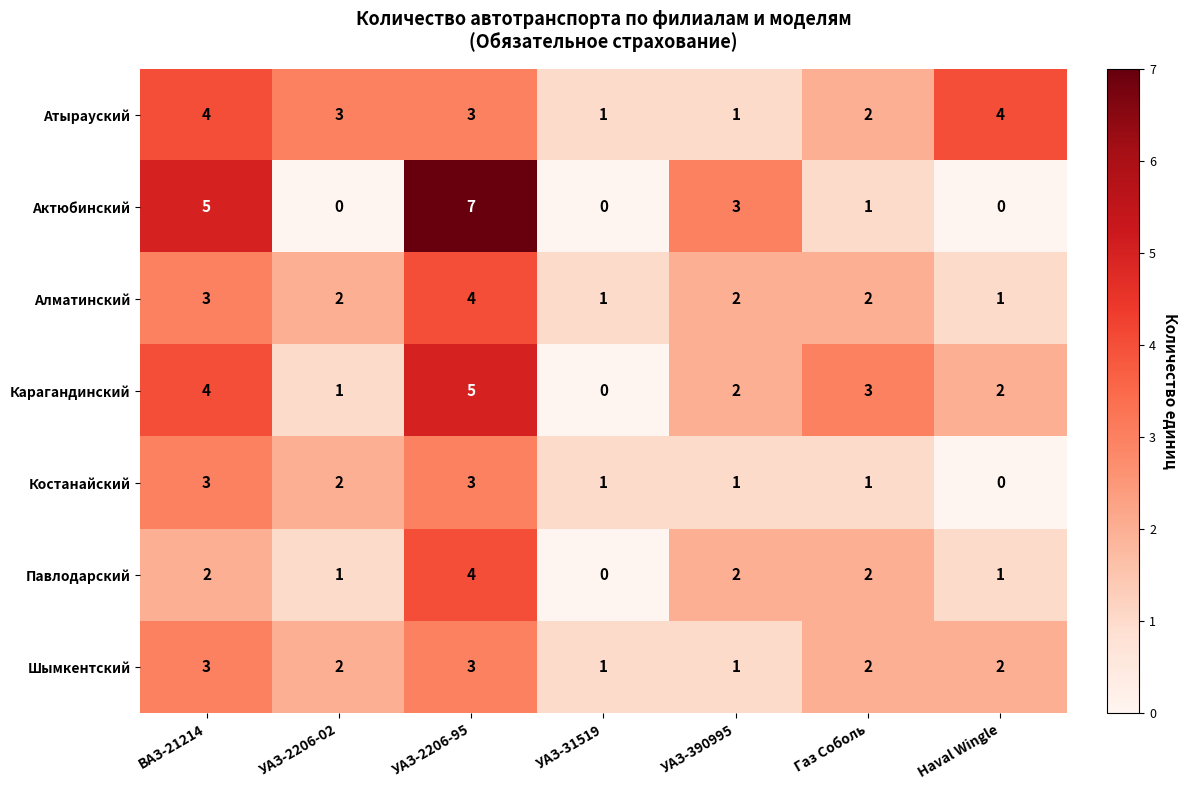

Is it true that Карагандинский equals 2 at УАЗ-390995?

True